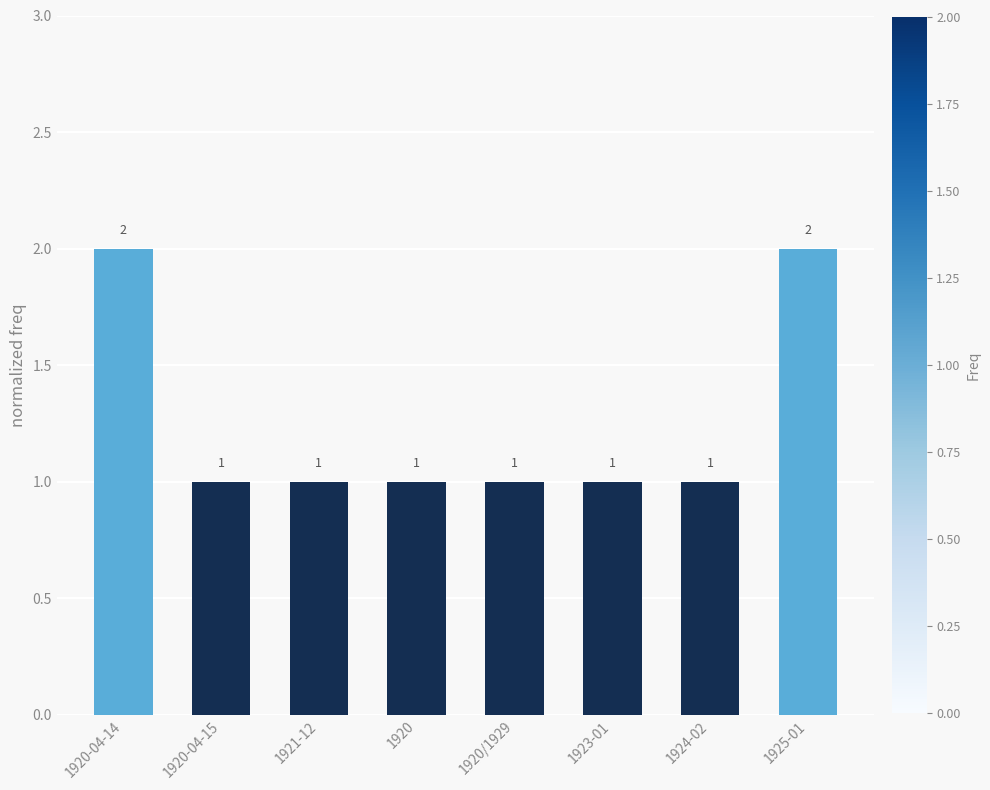

How many values are between 1 and 2?

8